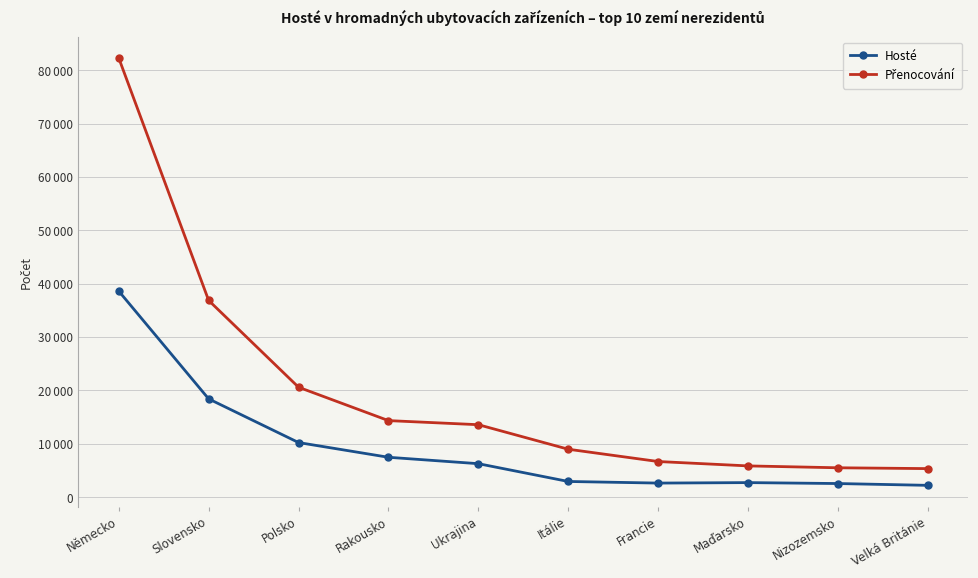

What position from the left is Německo?

1